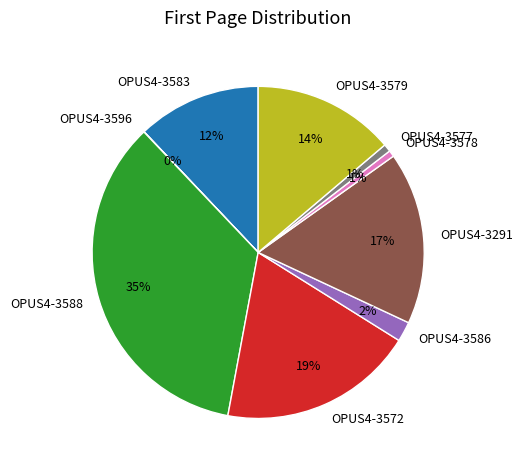

To the nearest percent, what percentage of the pie is OPUS4-3579?

14%